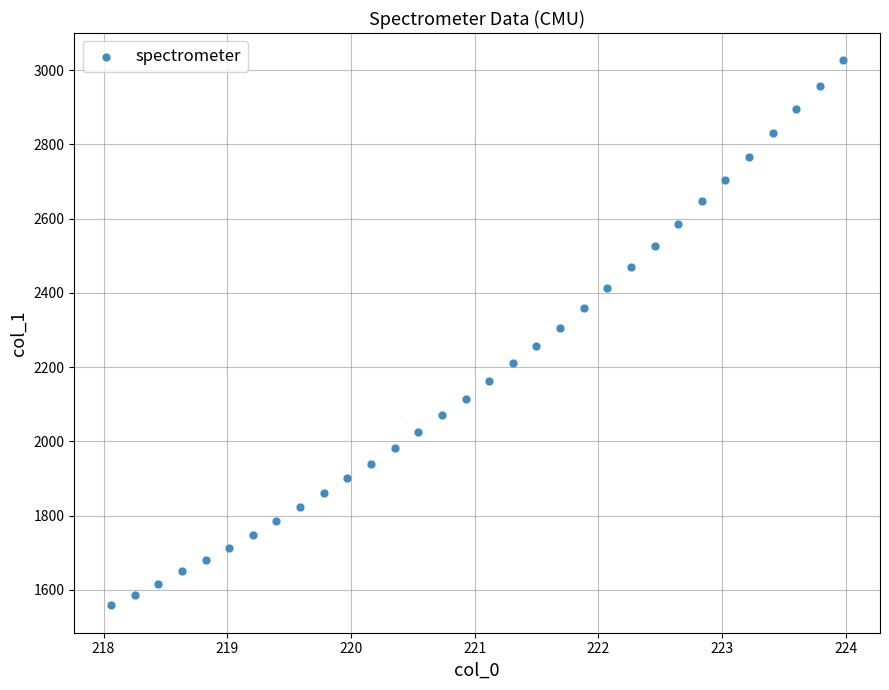

What is the range of Y values (max minus min)?

1469.4